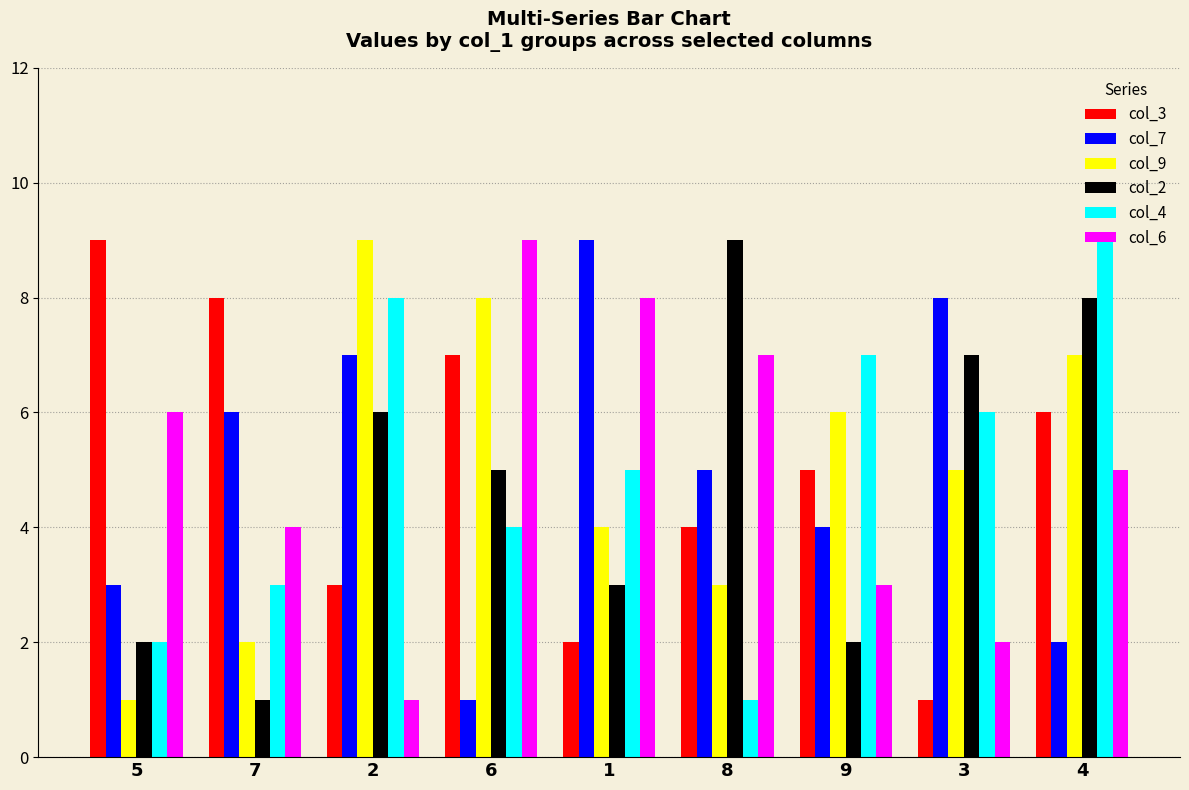

What are all the series names shown in the legend?

col_3, col_7, col_9, col_2, col_4, col_6